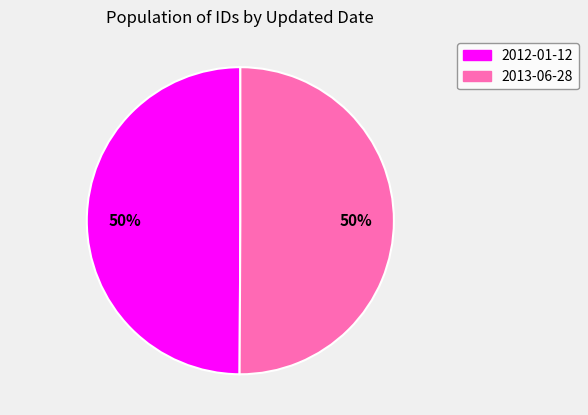

What percentage is the 2013-06-28 slice, to the nearest percent?

50%